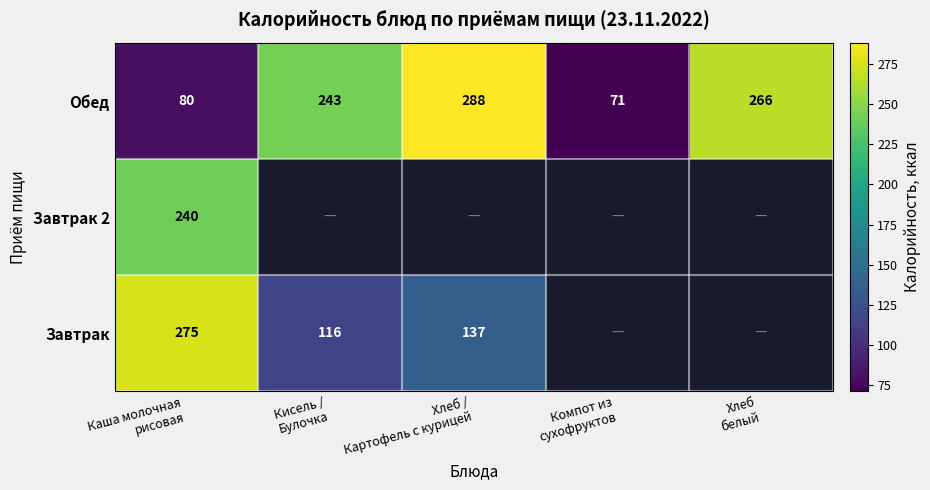

What is the maximum value for Обед?

288